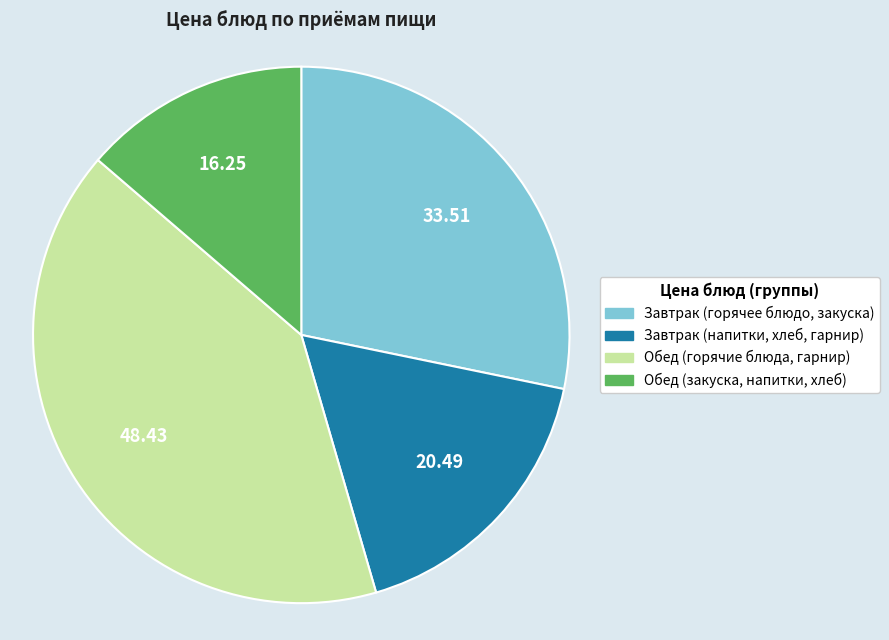

Does any single category account for the majority?

No